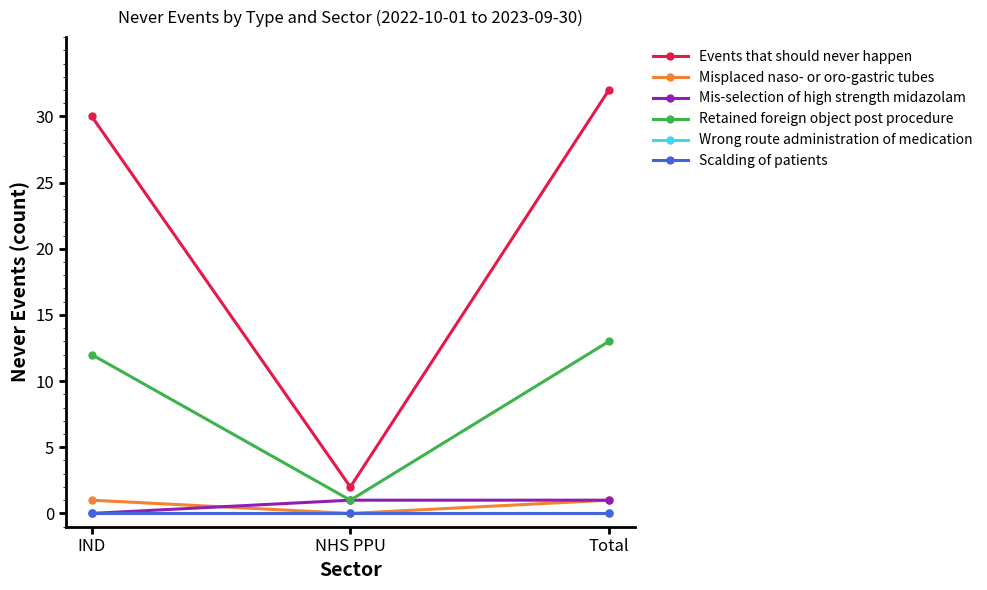

Which has a higher value, IND or Total?

Total